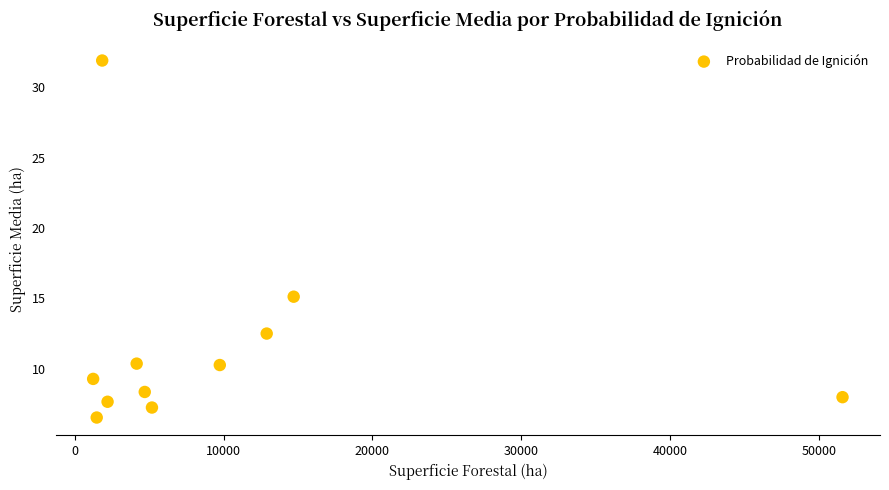

What Y value in the scatter plot is closest to 19?

15.1